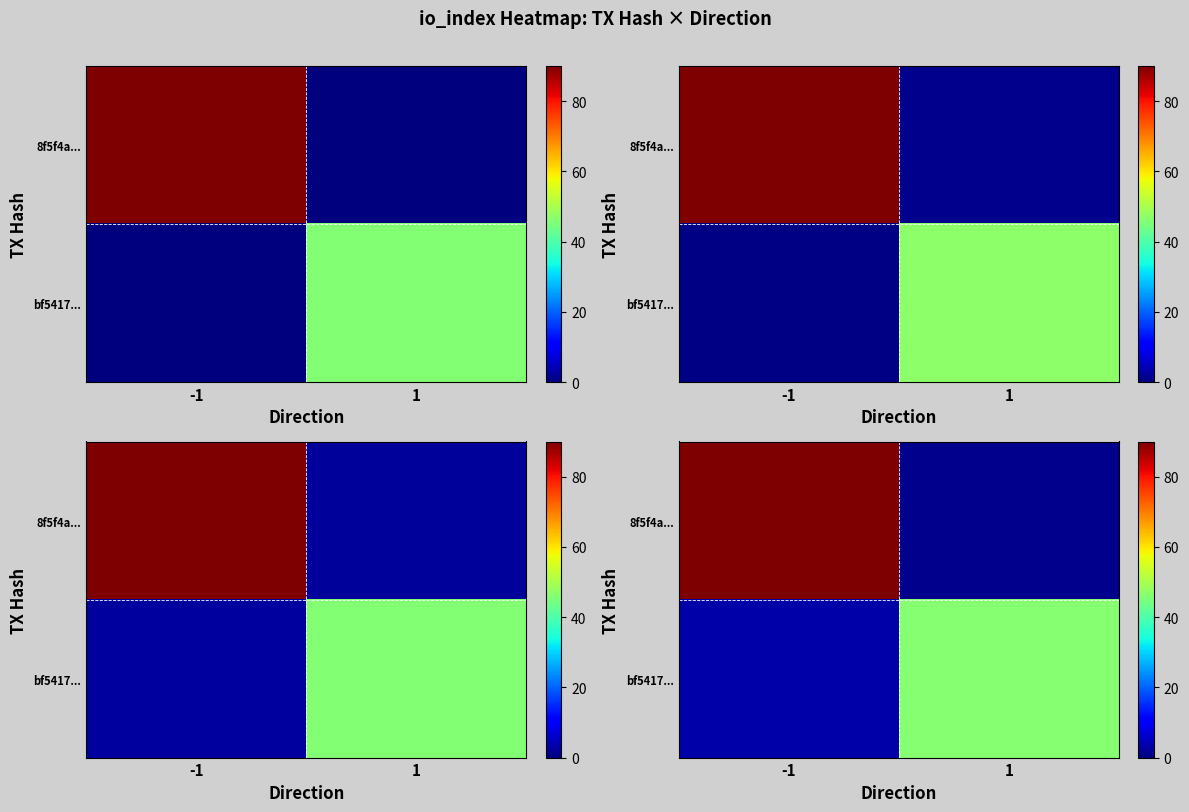

What is the sum of the row_1 values at 1 and -1?

49.3